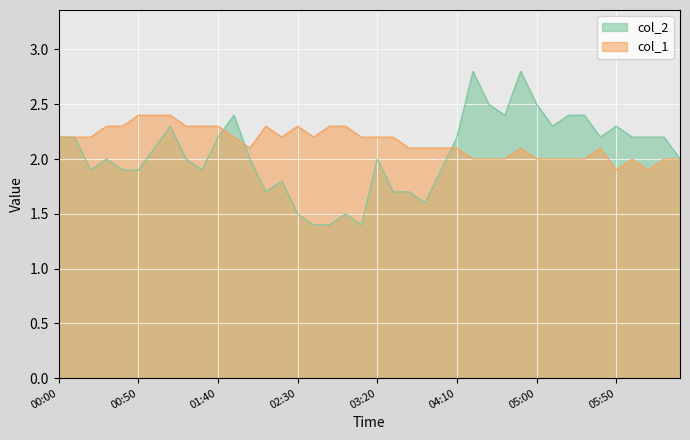

Between 05:30 and 05:50, which is larger?

05:30